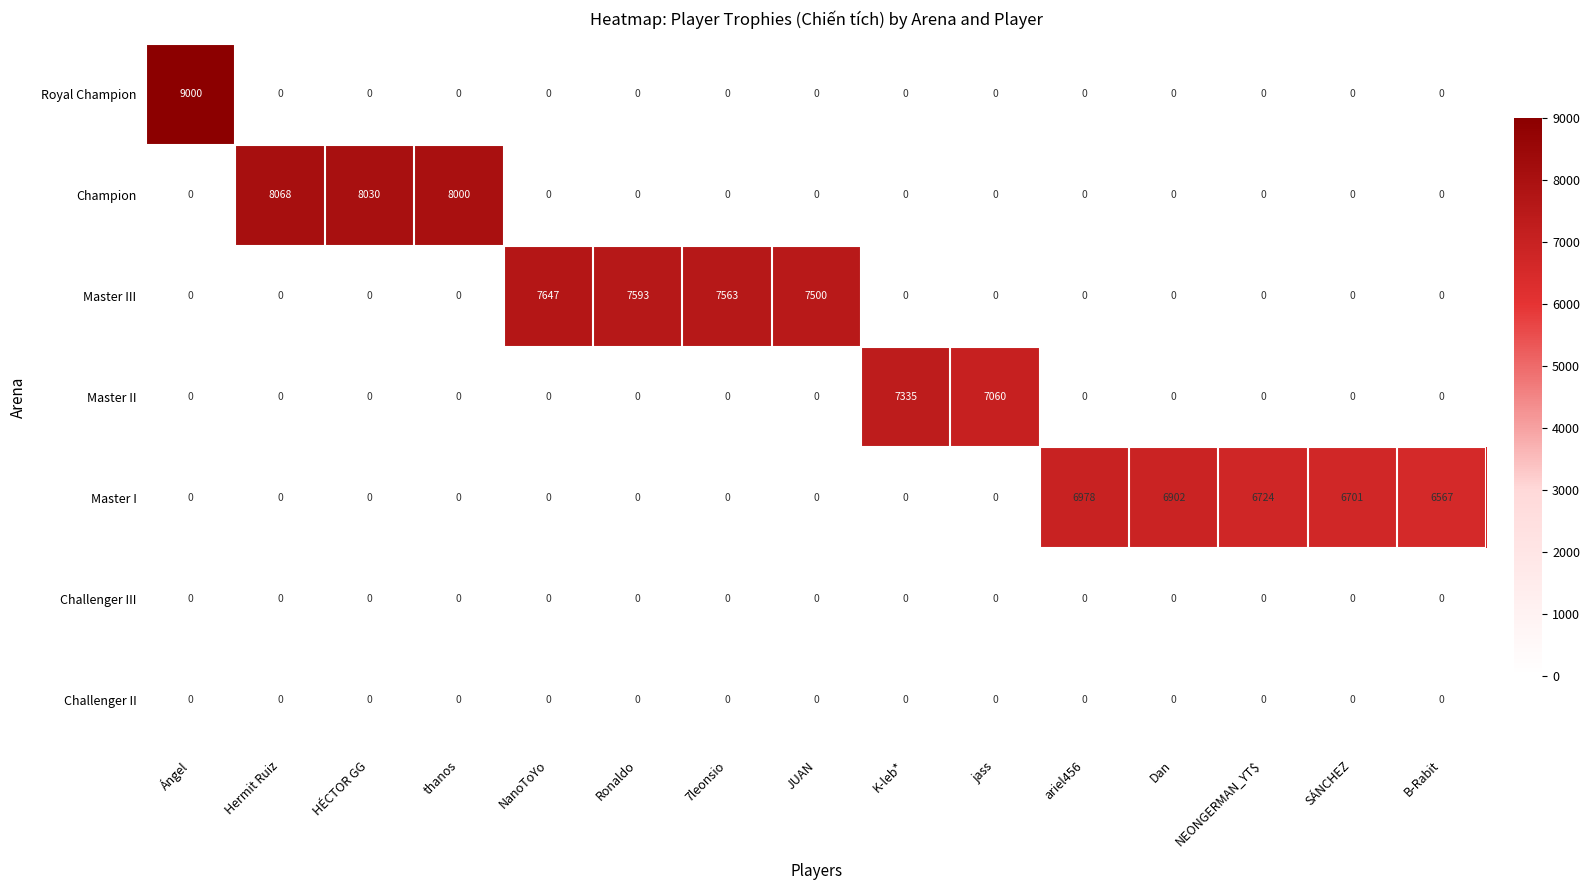

The Master II series shows -4888 at B-Rabit. True or false?

False